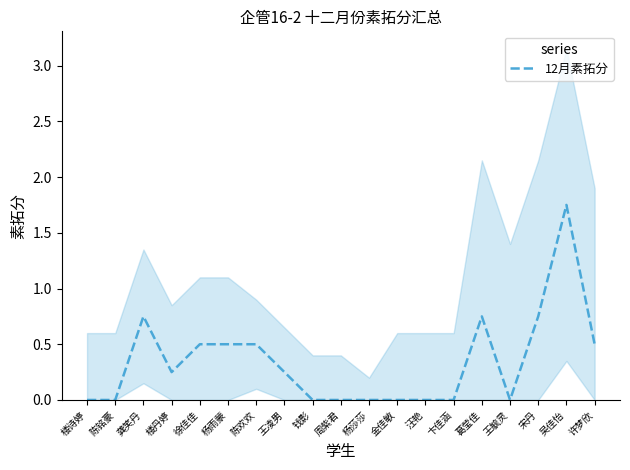

What position from the left is 陈欢欢?

7